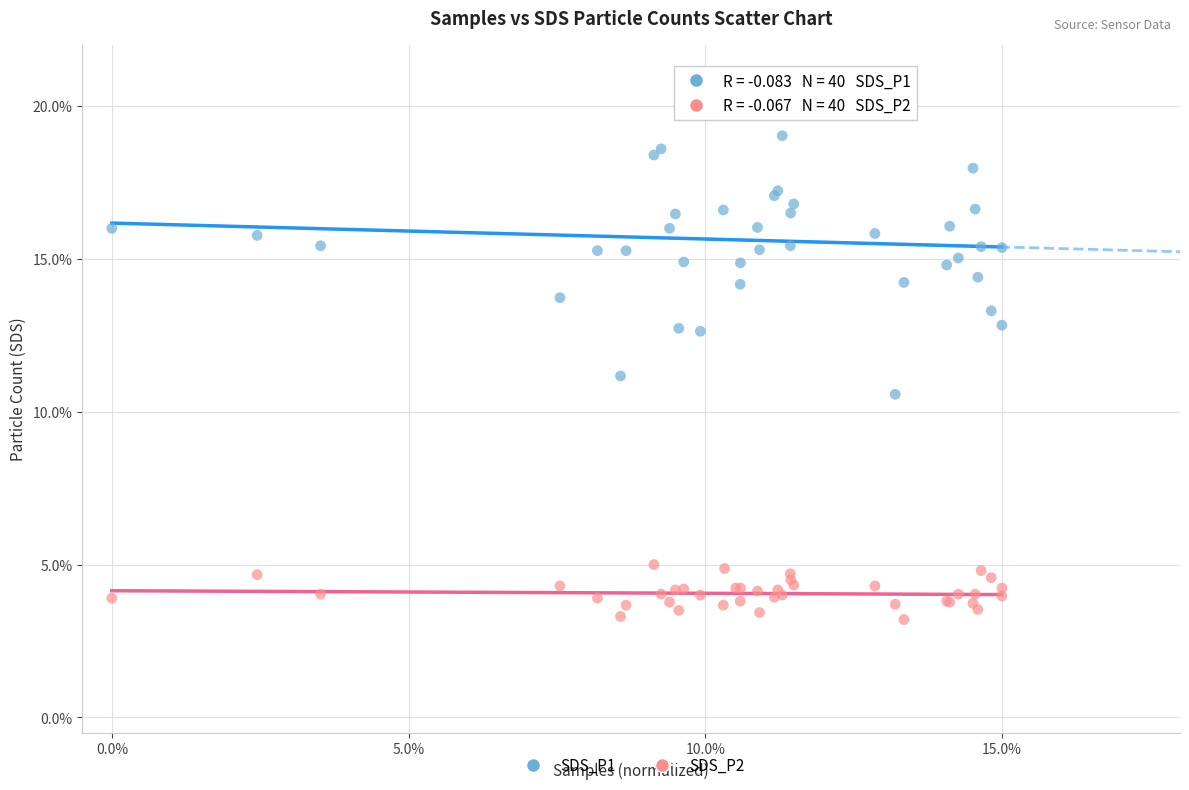

Which series has the largest Y range (max minus min)?

SDS_P1